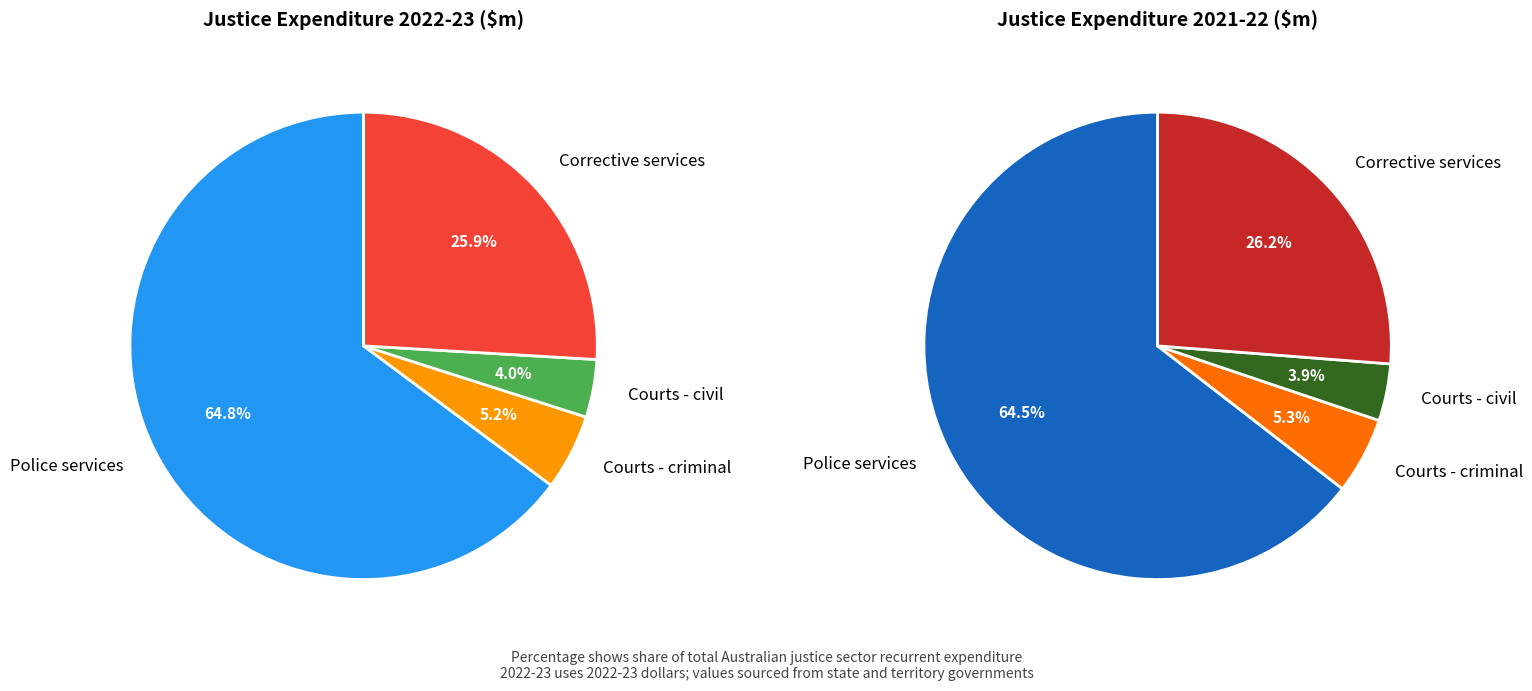

Combined, do Courts - criminal and Corrective services account for over 50%?

No